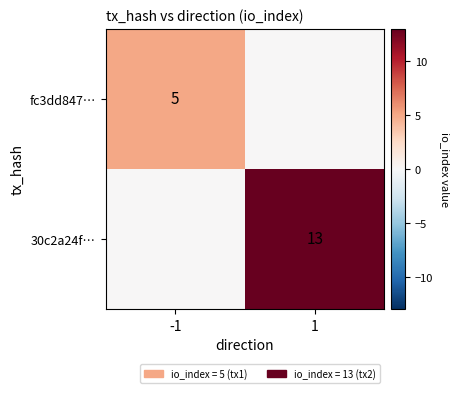

Count the fc3dd847… values in the range 0 to 5.

2